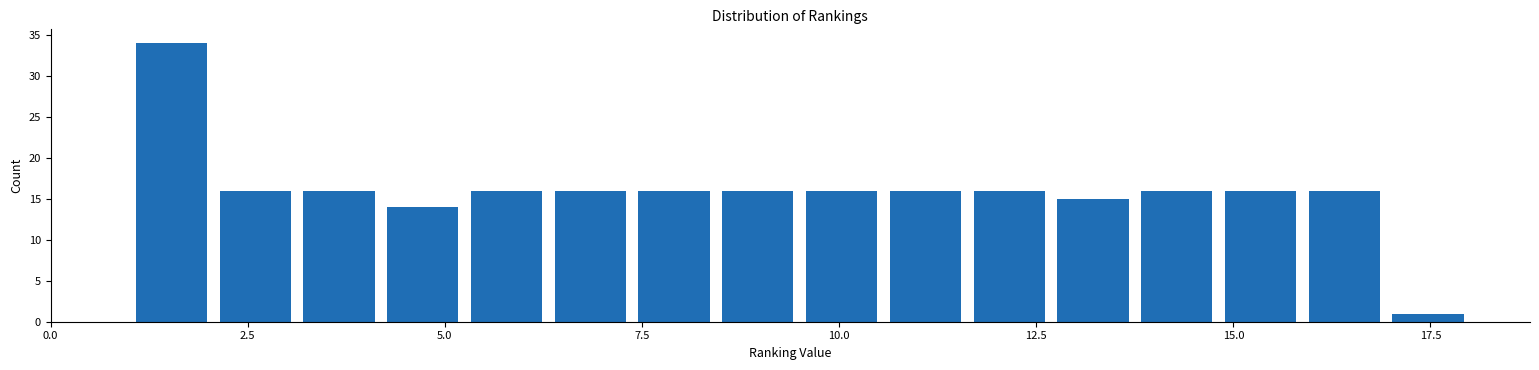

Read against the x-axis, roughly where is the centre of the tallest bar?

1.5